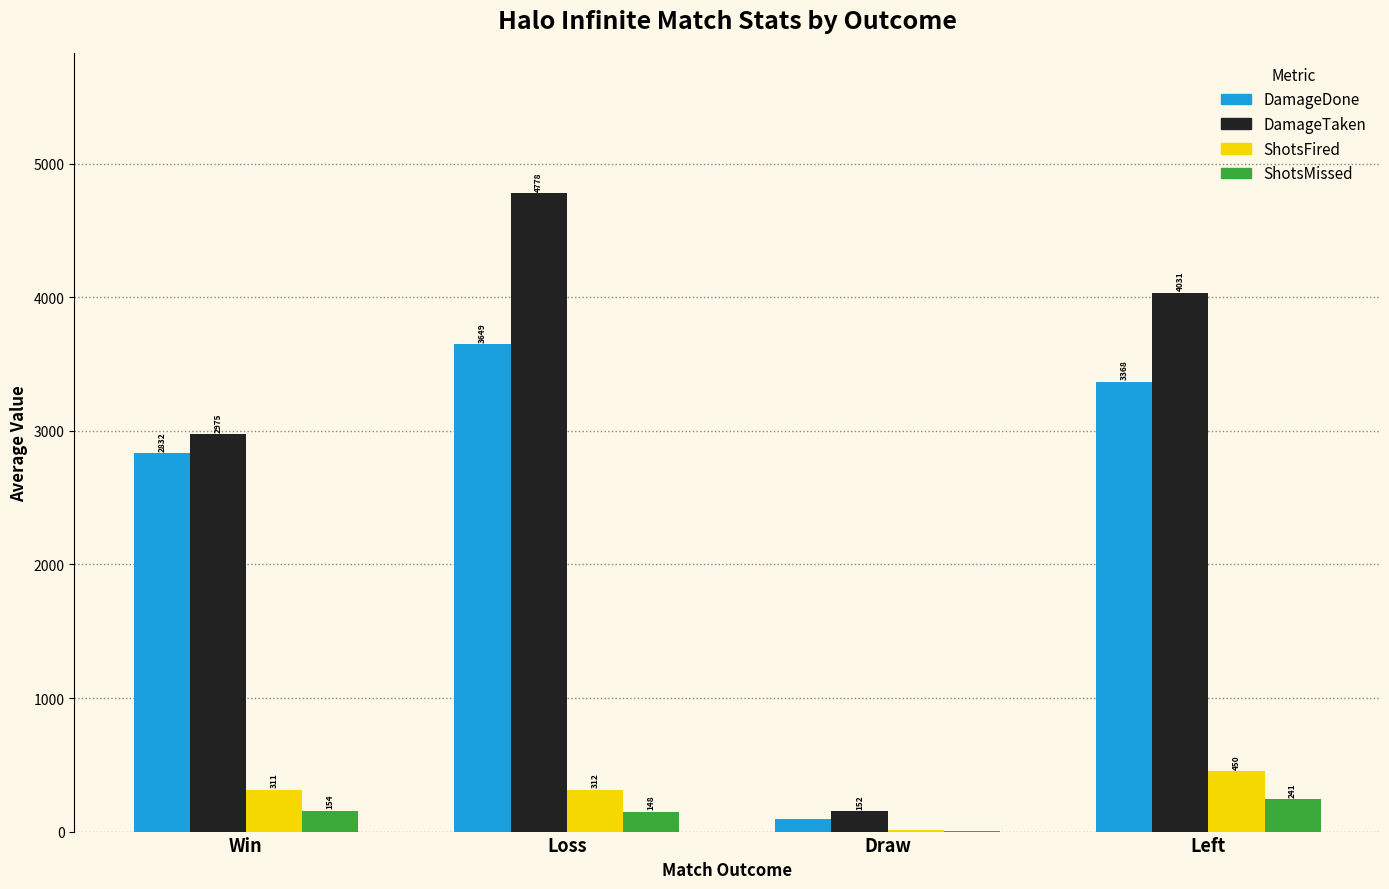

Where does the ShotsFired series first go above 311?

Loss